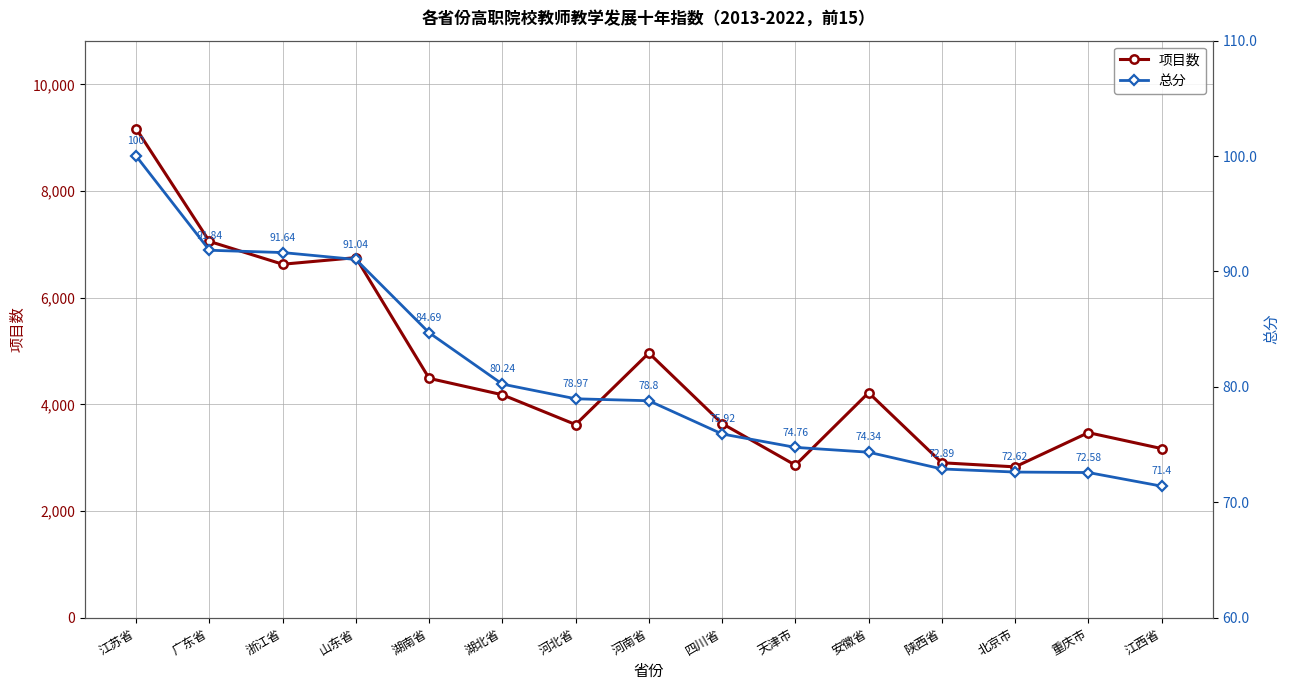

Reading left to right, list all the values displayed in this chart.

项目数: 9171.0	7057.0	6629.0	6753.0	4489.0	4181.0	3622.0	4964.0	3641.0	2861.0	4220.0	2906.0	2829.0	3471.0	3172.0
总分: 100.0	91.8	91.6	91.0	84.7	80.2	79.0	78.8	75.9	74.8	74.3	72.9	72.6	72.6	71.4